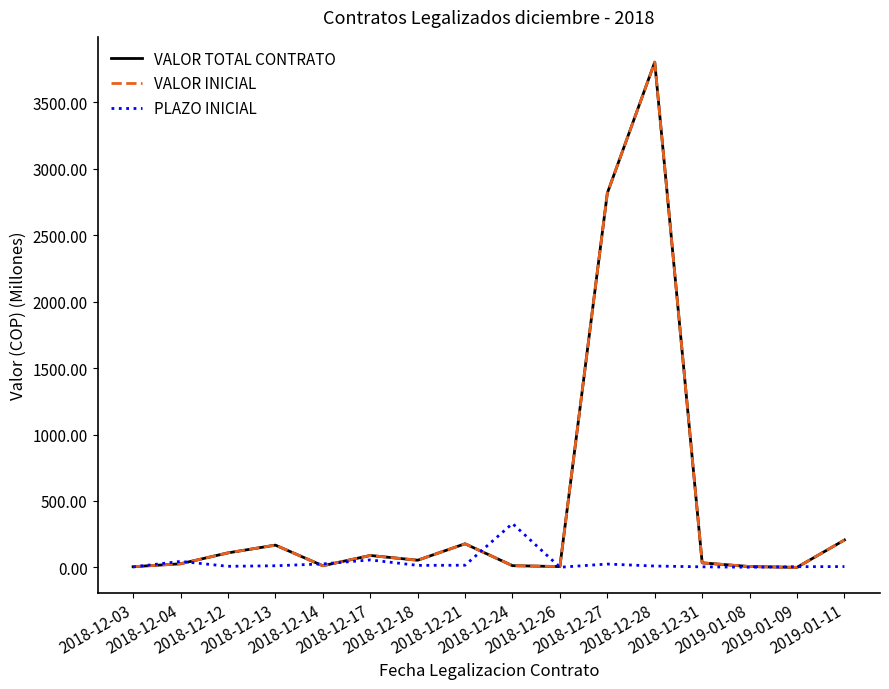

Where is the first local minimum for PLAZO INICIAL?

2018-12-12